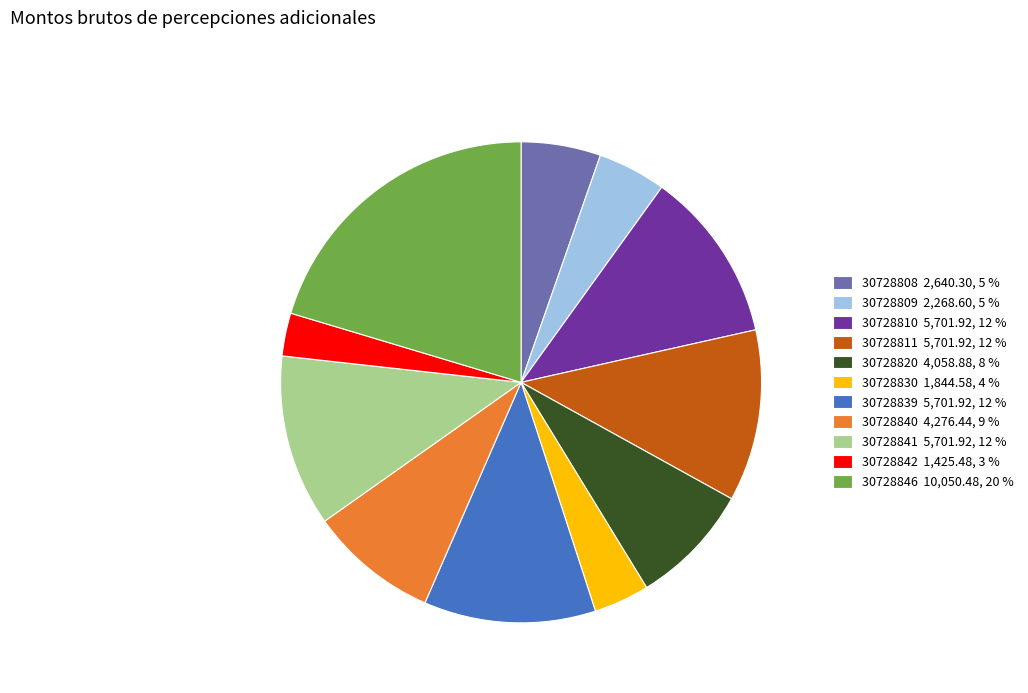

Is there a majority slice in this chart?

No